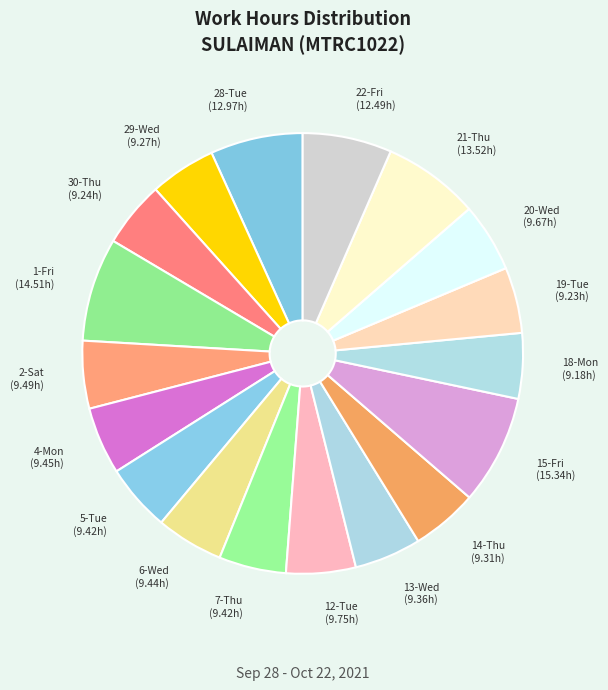

Is the sum of 30-Thu and 5-Tue greater than half?

No